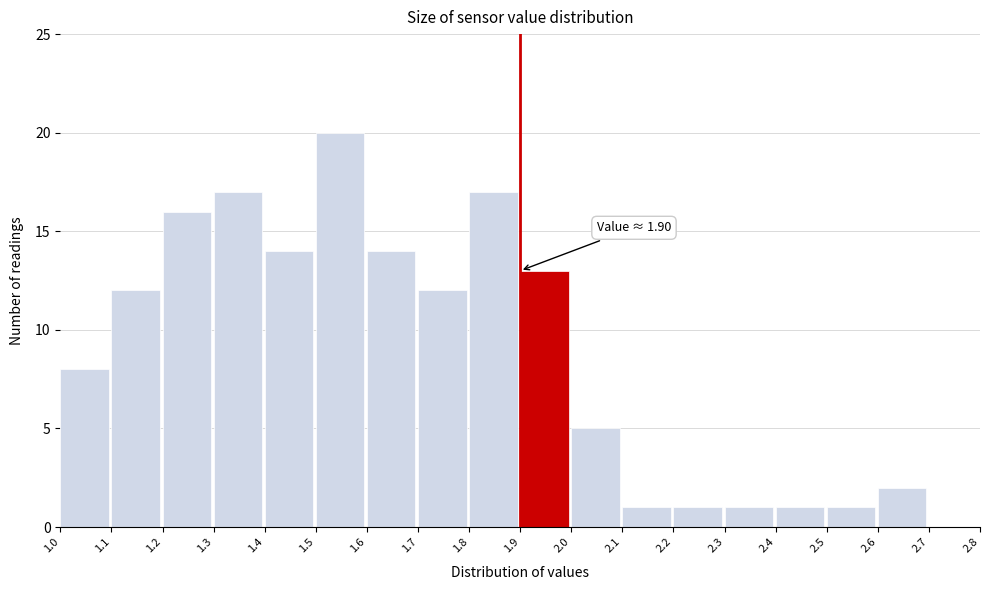

Which range on the x-axis has the tallest bar?

1.5 to 1.6